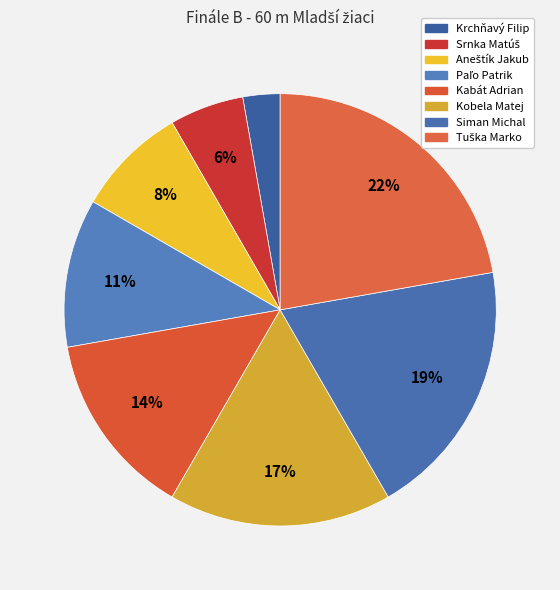

Is it true that Siman Michal is 34% of the pie?

False